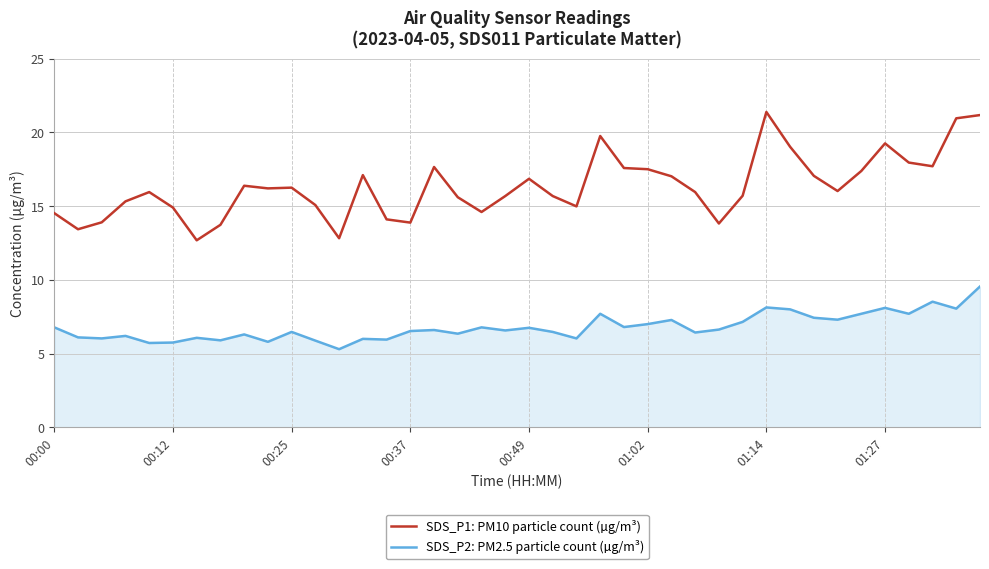

What is the maximum value shown in the chart?

21.4